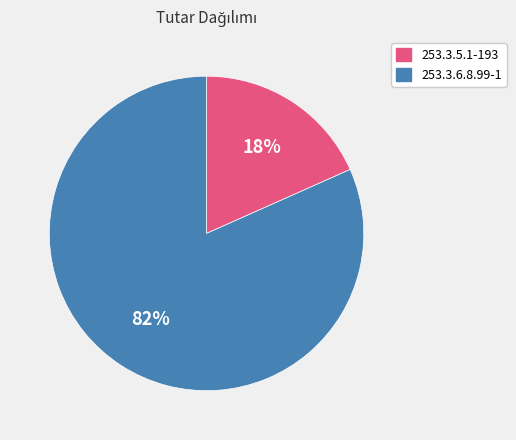

Which category has the smallest portion of the pie?

253.3.5.1-193